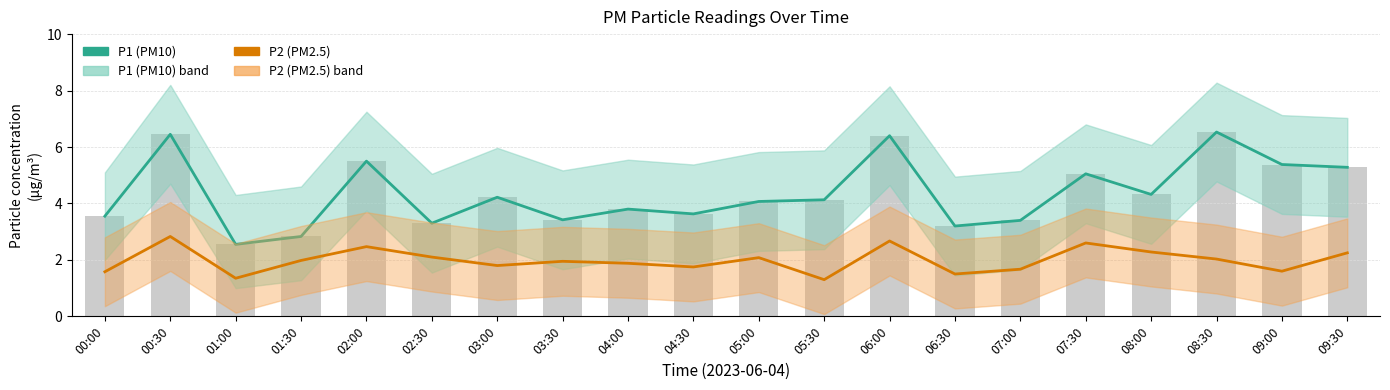

Which series changed the most between 01:00 and 05:00?

P1 (PM10)